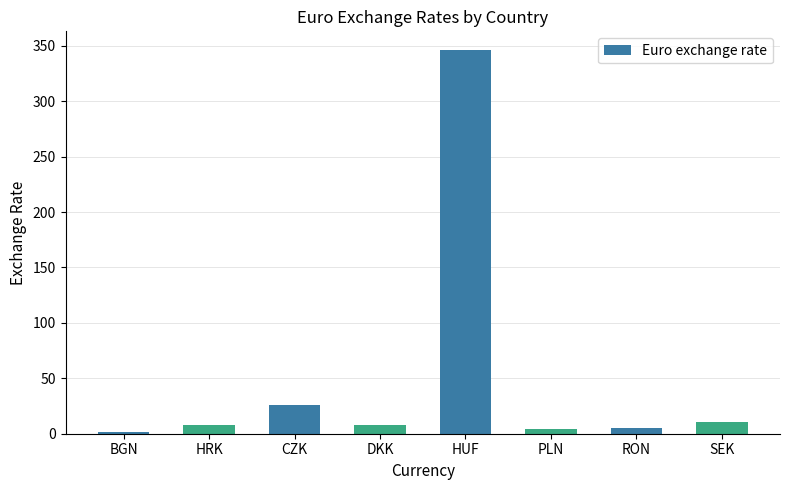

Read the value at CZK.

26.3